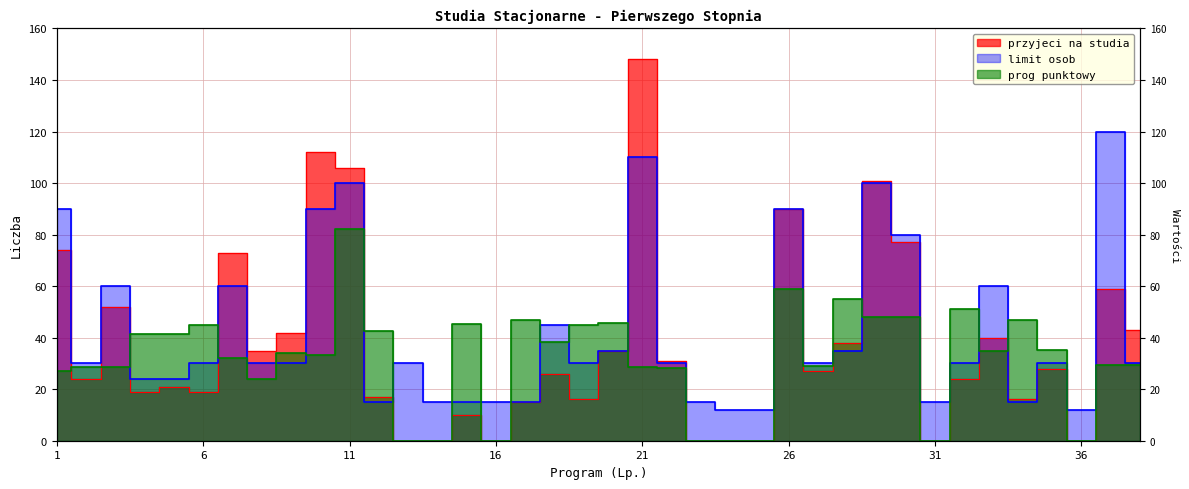

What is the value of the limit osob point at the 9th from the left?

30.0